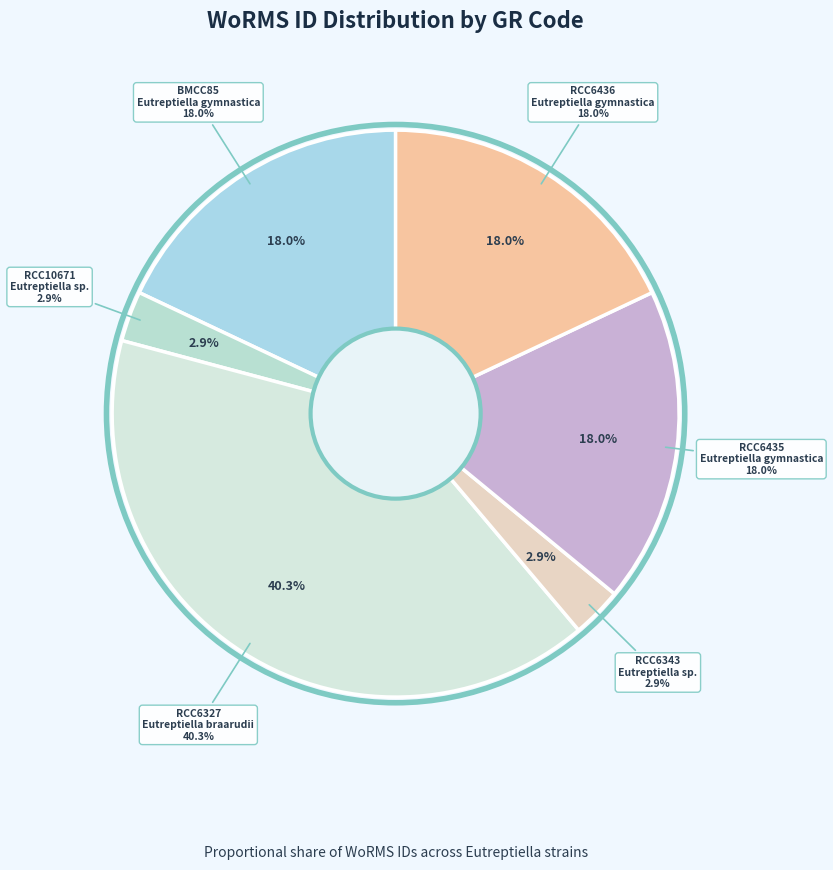

Count the number of slices in the pie.

6